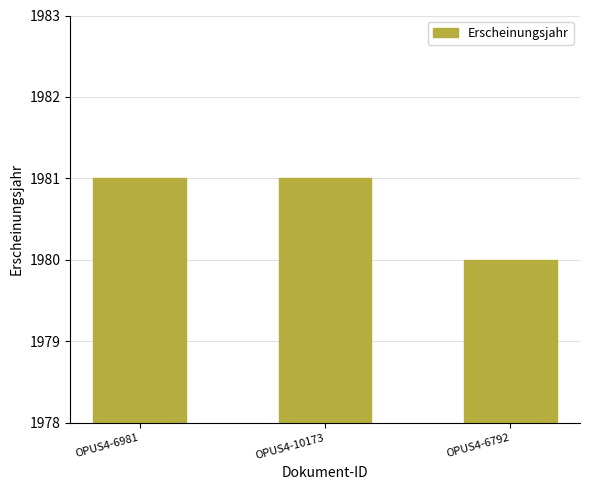

Count the values in the range 1980 to 1981.

3